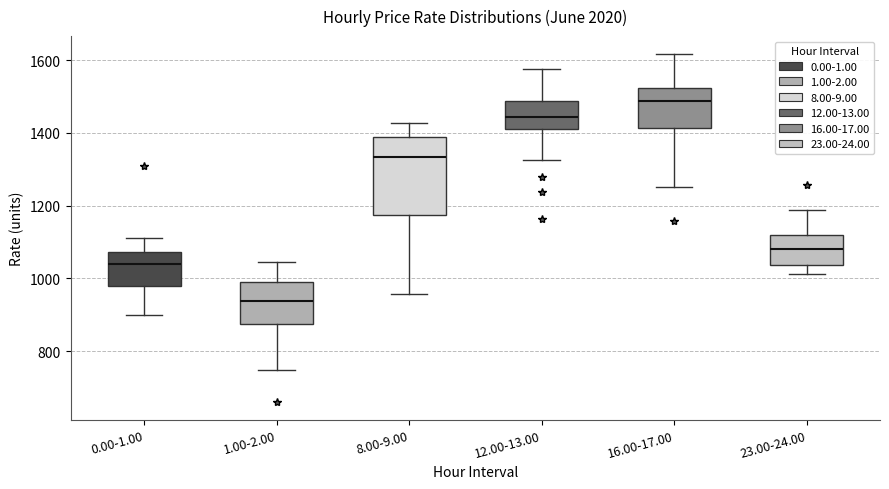

Reading left to right, transcribe this box plot: for each box, give where its median line is, the range the box spans, and where its two whiskers end, as read against the y-axis. The values are not printed on the chart, so give them approximately, as read against the axis.

0.00-1.00: median 1040, box 980 to 1080, whiskers 900 to 1120
1.00-2.00: median 940, box 880 to 1000, whiskers 740 to 1040
8.00-9.00: median 1340, box 1180 to 1380, whiskers 960 to 1420
12.00-13.00: median 1440, box 1420 to 1480, whiskers 1320 to 1580
16.00-17.00: median 1480, box 1420 to 1520, whiskers 1260 to 1620
23.00-24.00: median 1080, box 1040 to 1120, whiskers 1020 to 1180